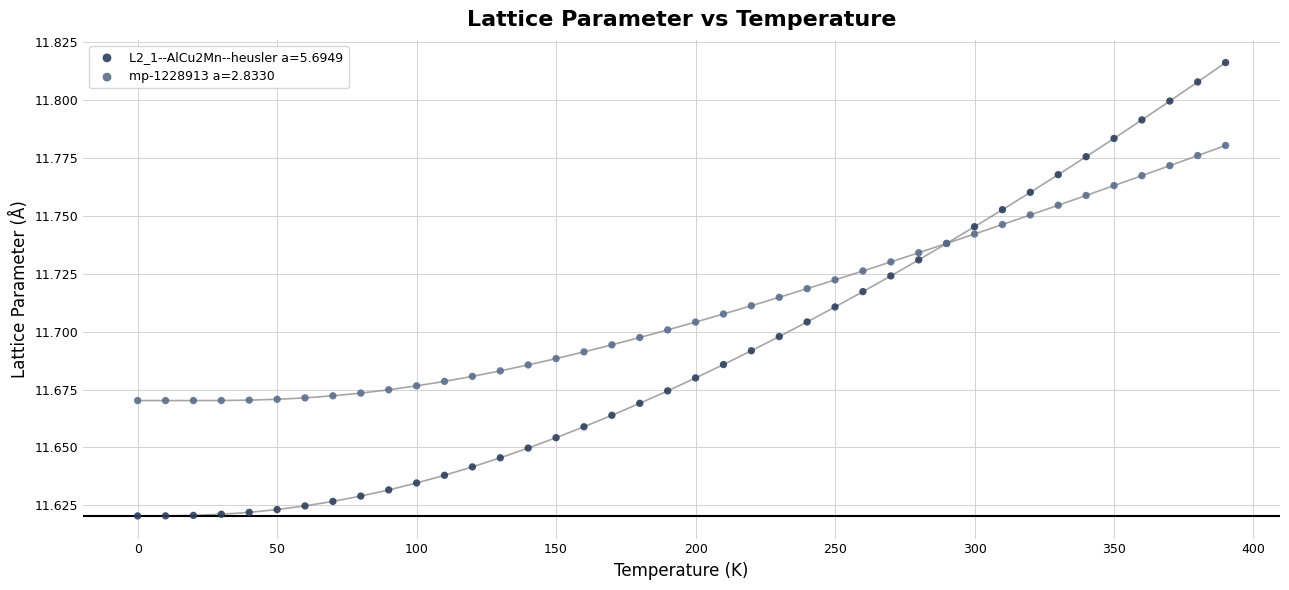

Which series reaches the maximum Y coordinate?

L2_1--AlCu2Mn--heusler a=5.6949